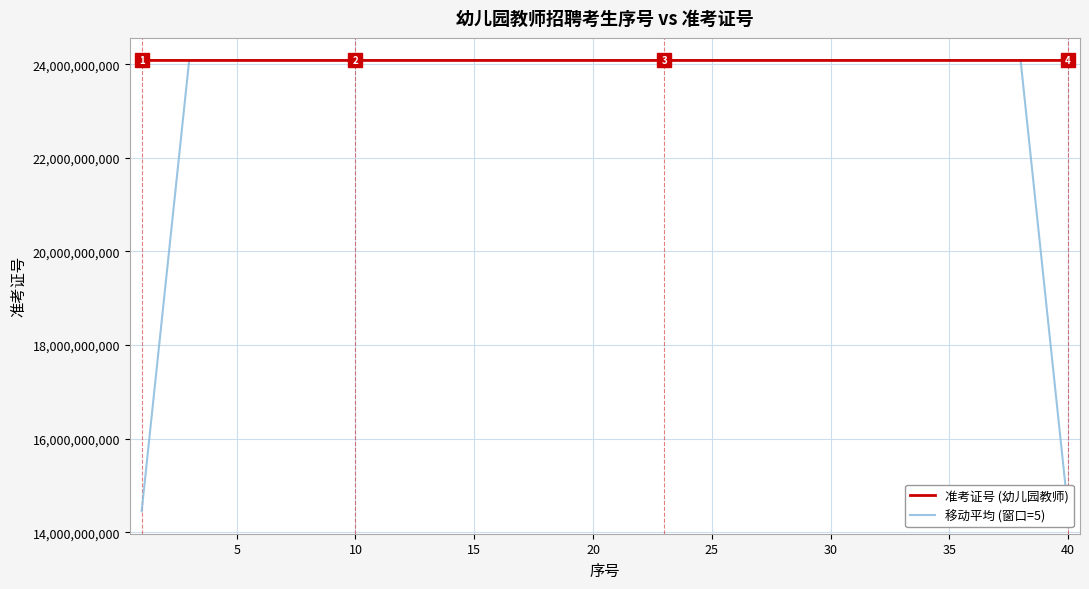

Which series has the largest total across all categories?

准考证号 (幼儿园教师)